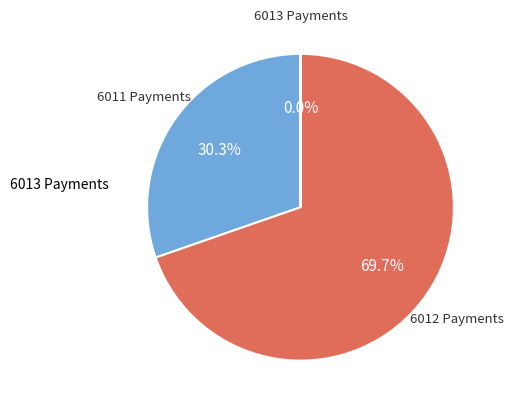

Does any single category account for the majority?

Yes